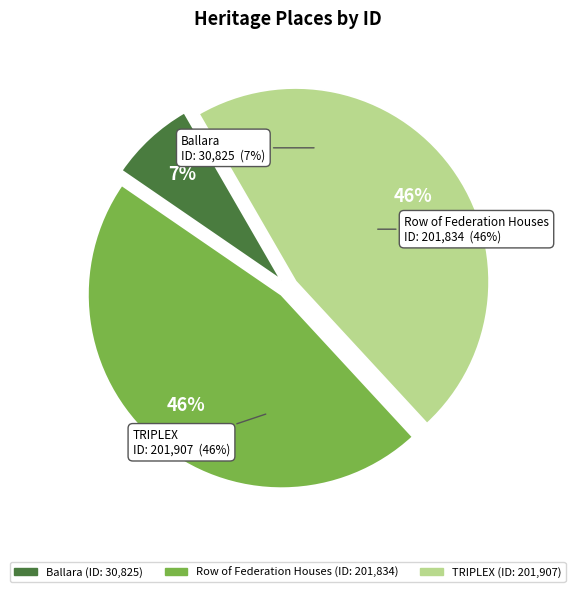

To the nearest percent, what portion does TRIPLEX represent?

46%